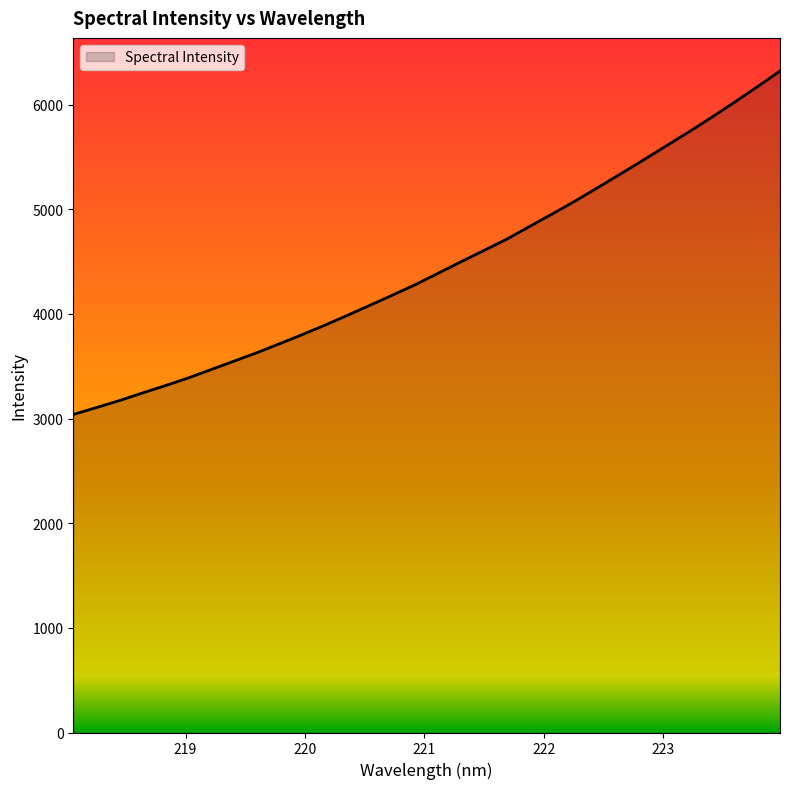

What is the minimum value shown in the chart?

3038.4